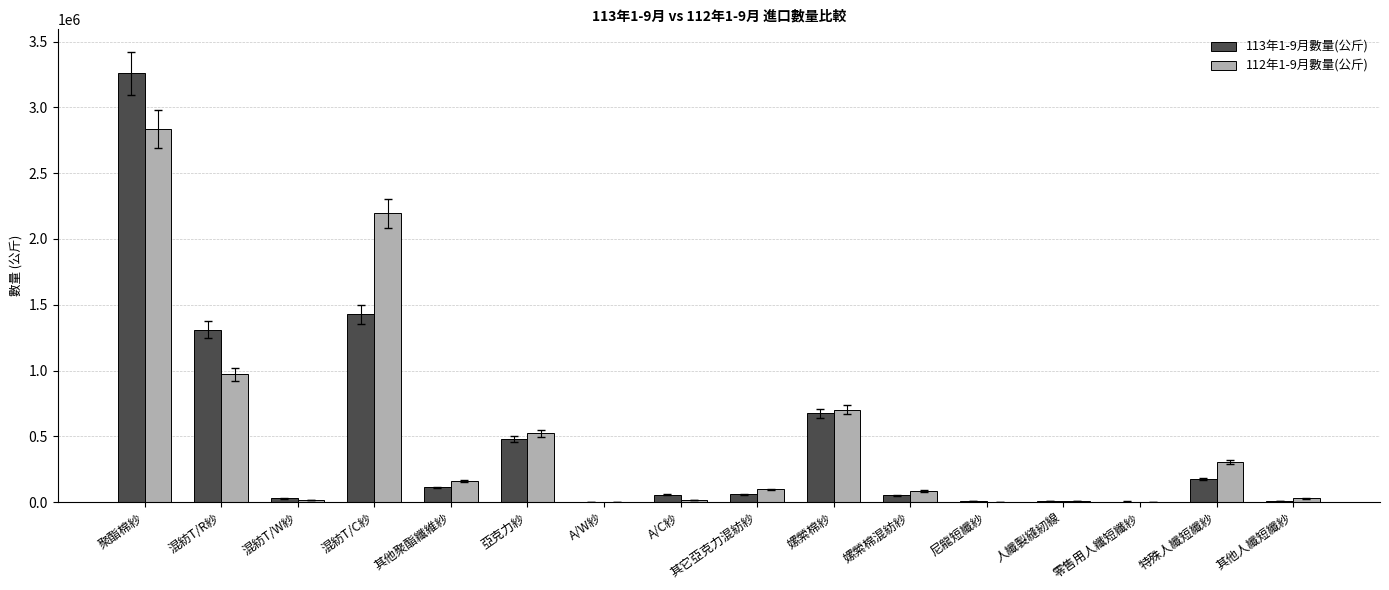

Where does the 112年1-9月數量(公斤) series first go above 98613?

聚酯棉紗